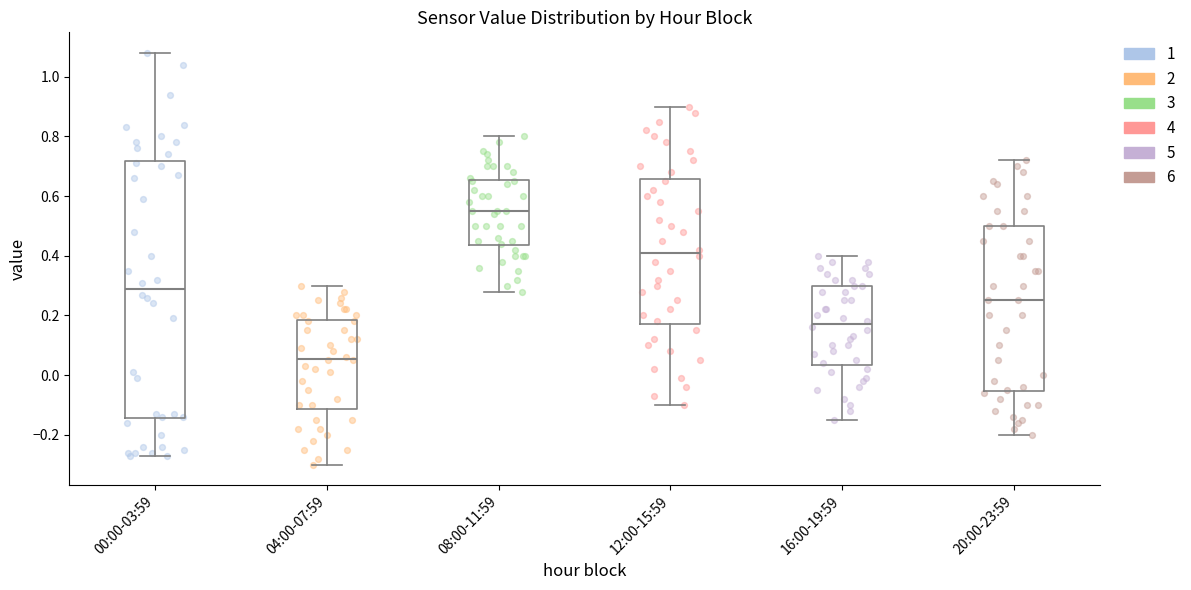

Which box is the tallest, from its lower edge to its upper edge?

00:00-03:59